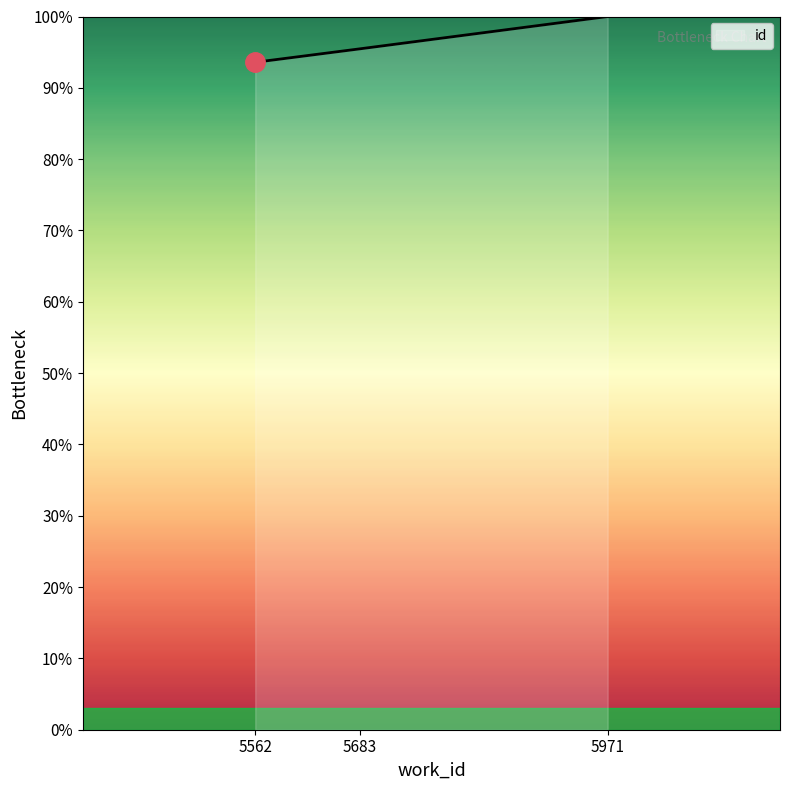

Reading left to right, extract all data points from this chart.

93.6	95.5	100.0